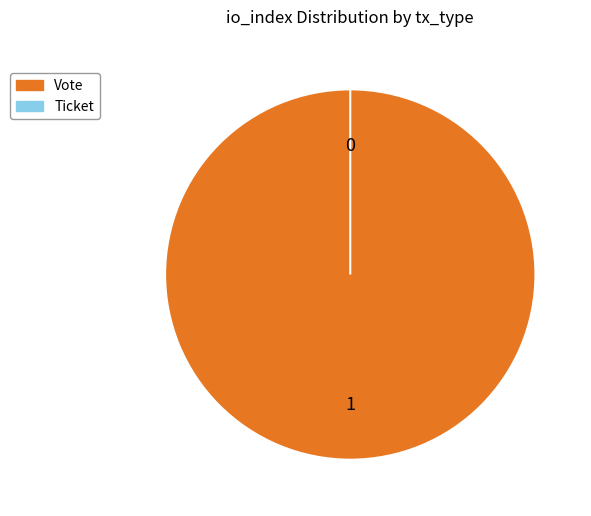

Combined, do Ticket and Vote account for over 50%?

Yes